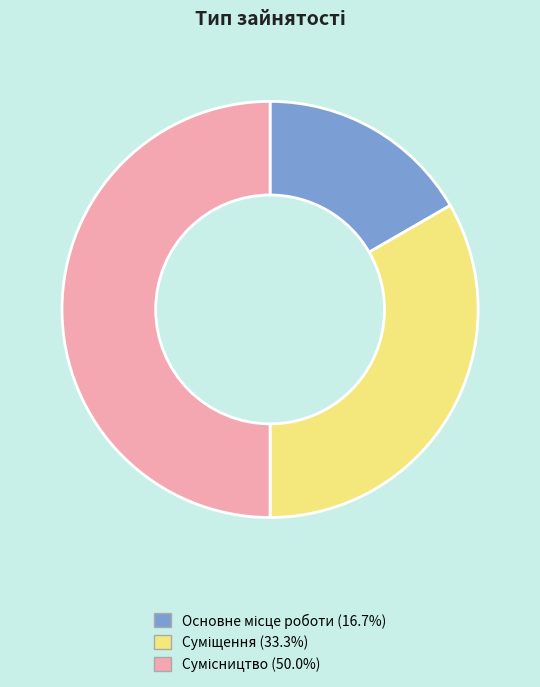

Does Основне місце роботи account for over 50% of the chart?

No